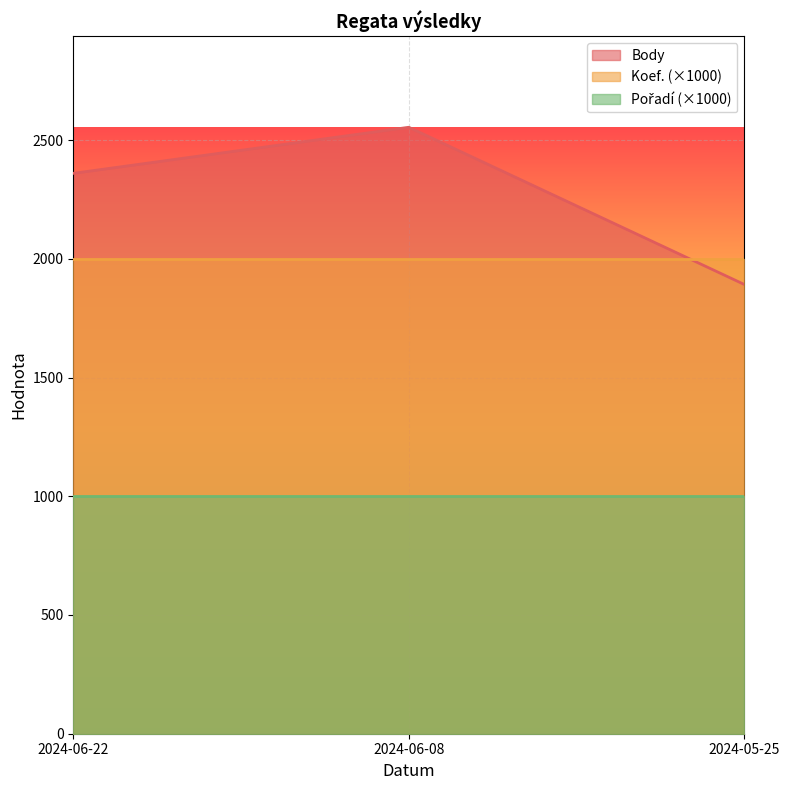

Reading right to left, extract all data points from this chart.

Body: 1892	2554	2360
Koef.: 2	2	2
Pořadí: 1	1	1